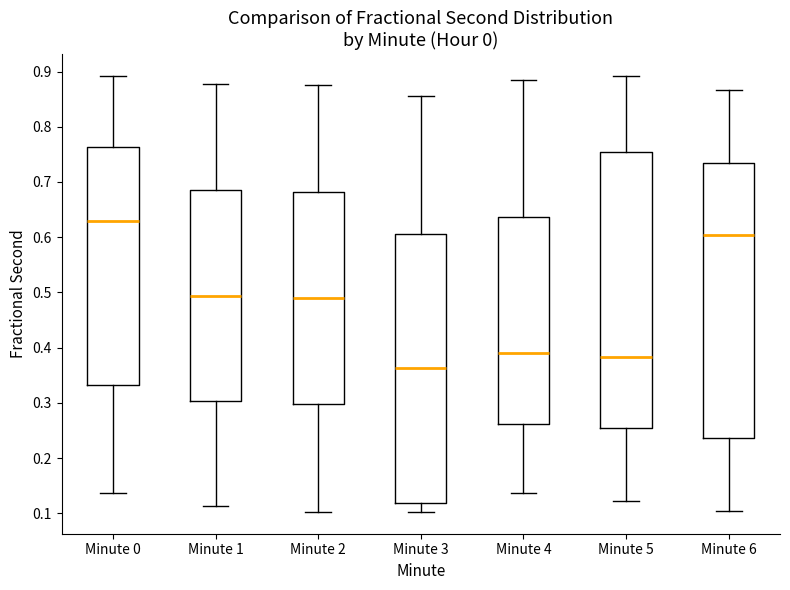

Reading left to right, read every box against the y-axis: the position of its median line, the range the box covers, and the ends of its whiskers. The values are not printed on the chart, so give them approximately, as read against the axis.

Minute 0: median 0.63, box 0.33 to 0.76, whiskers 0.14 to 0.89
Minute 1: median 0.49, box 0.30 to 0.69, whiskers 0.11 to 0.88
Minute 2: median 0.49, box 0.30 to 0.68, whiskers 0.10 to 0.88
Minute 3: median 0.36, box 0.12 to 0.61, whiskers 0.10 to 0.86
Minute 4: median 0.39, box 0.26 to 0.64, whiskers 0.14 to 0.89
Minute 5: median 0.38, box 0.25 to 0.75, whiskers 0.12 to 0.89
Minute 6: median 0.60, box 0.24 to 0.73, whiskers 0.10 to 0.87